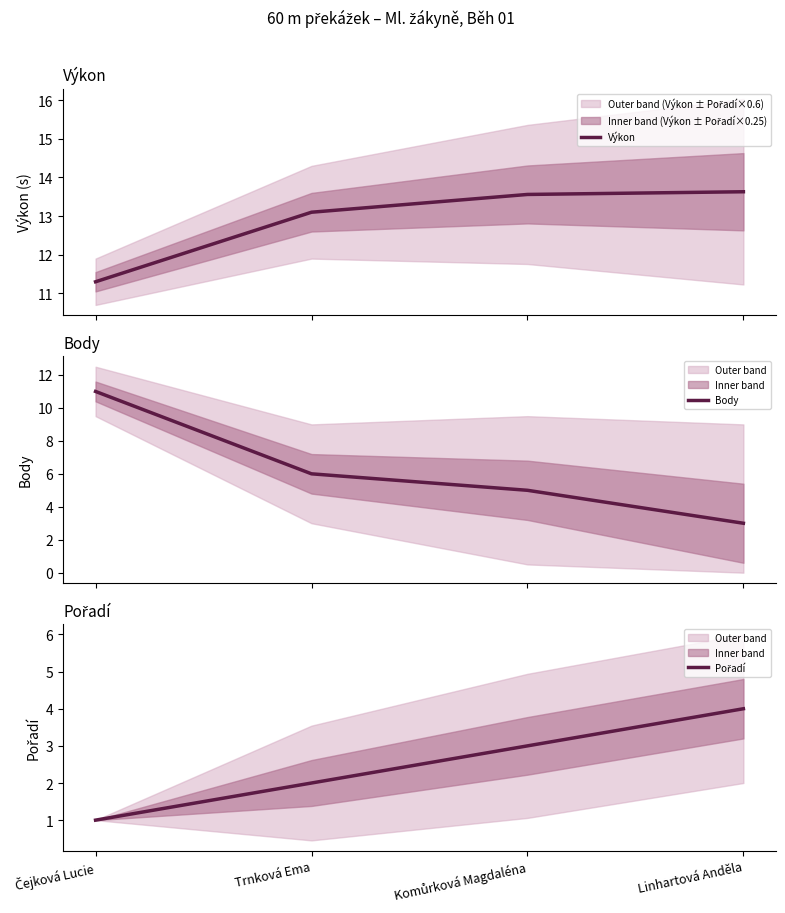

What is the label of the 1st point from the right?

Linhartová Anděla